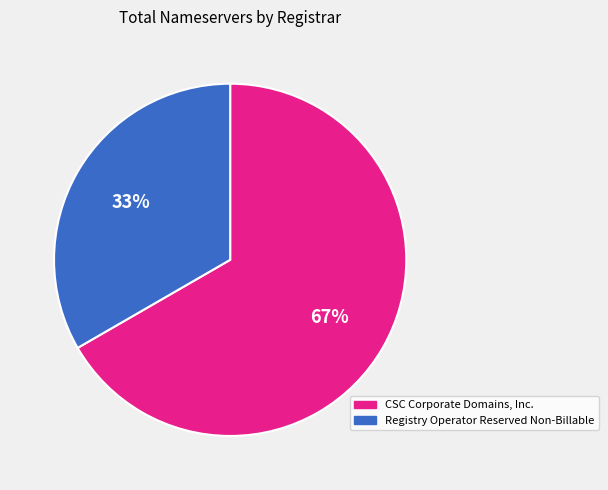

Does CSC Corporate Domains, Inc. represent more than half of the total?

Yes